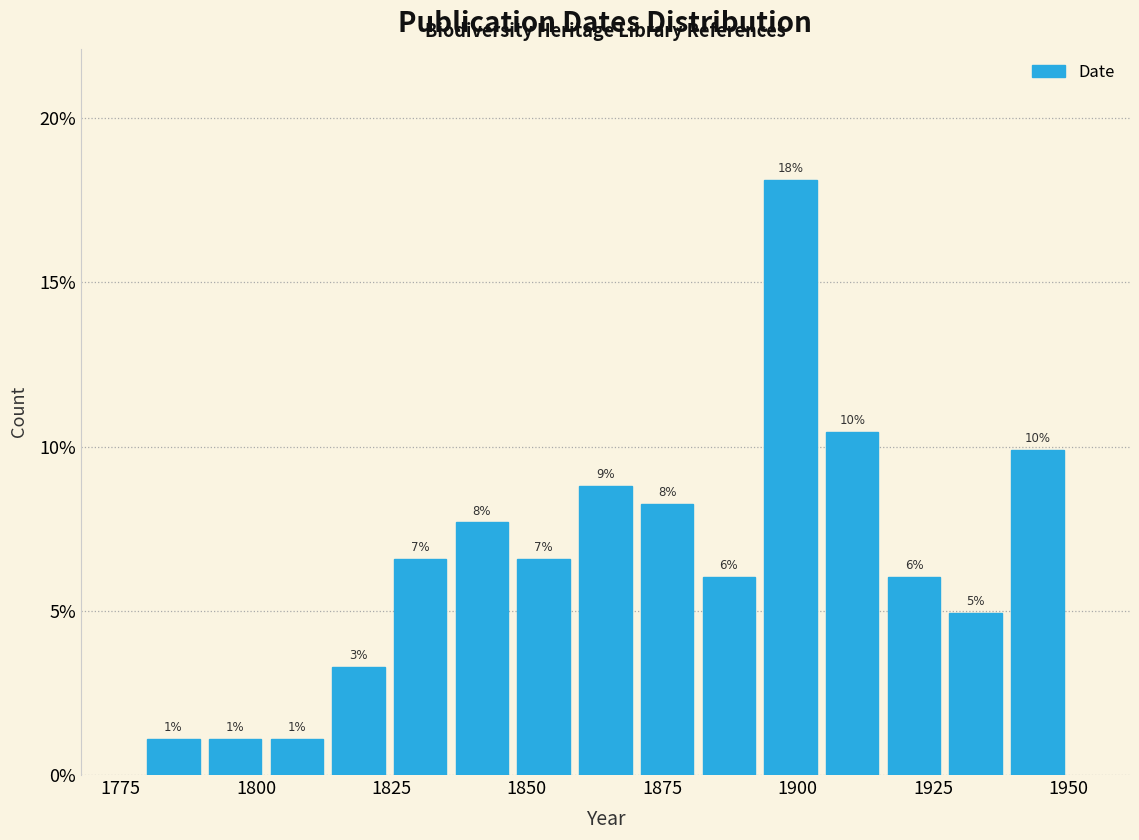

Around what value on the x-axis is the tallest bar? Give the approximate position of its centre, as read against the axis.

1900